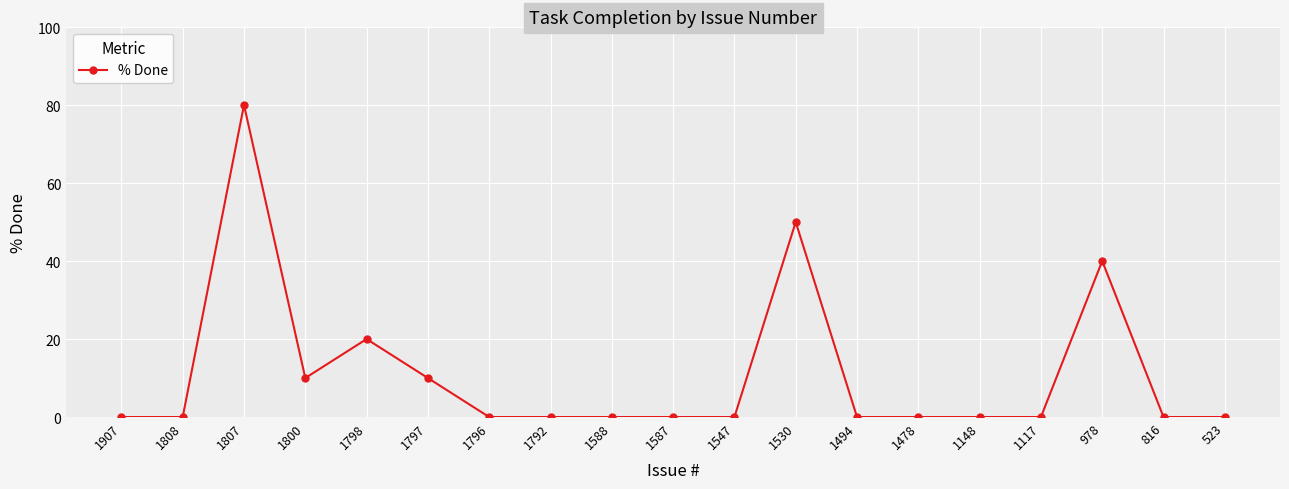

Count the number of categories in the chart.

19